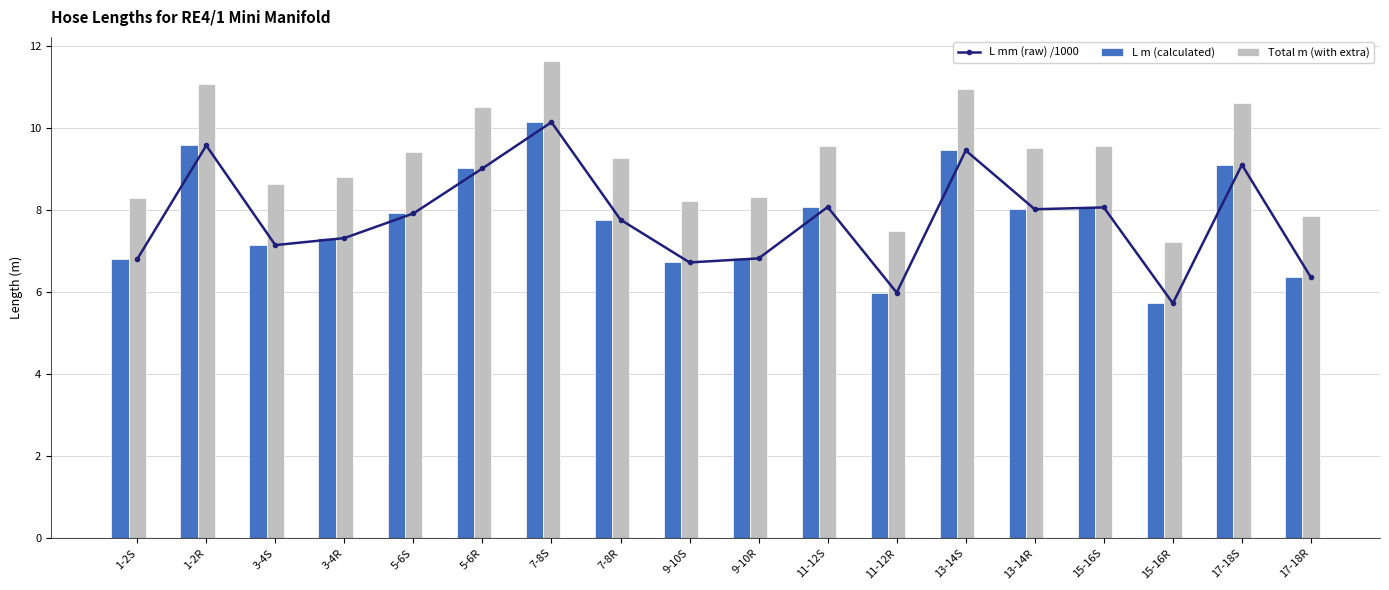

Where is L m (calculated) nearest to the value 7?

3-4S